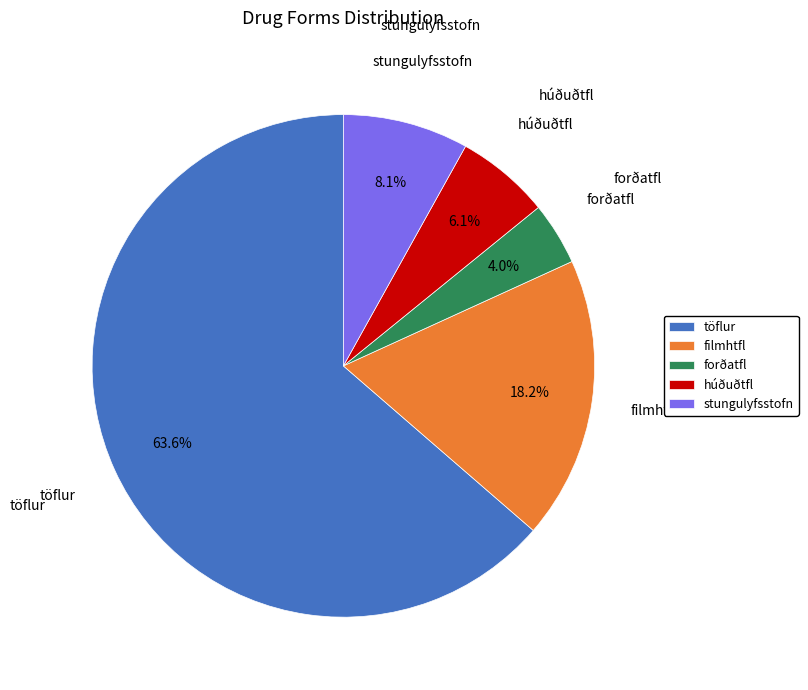

What percentage is NOT represented by töflur?

36.4%